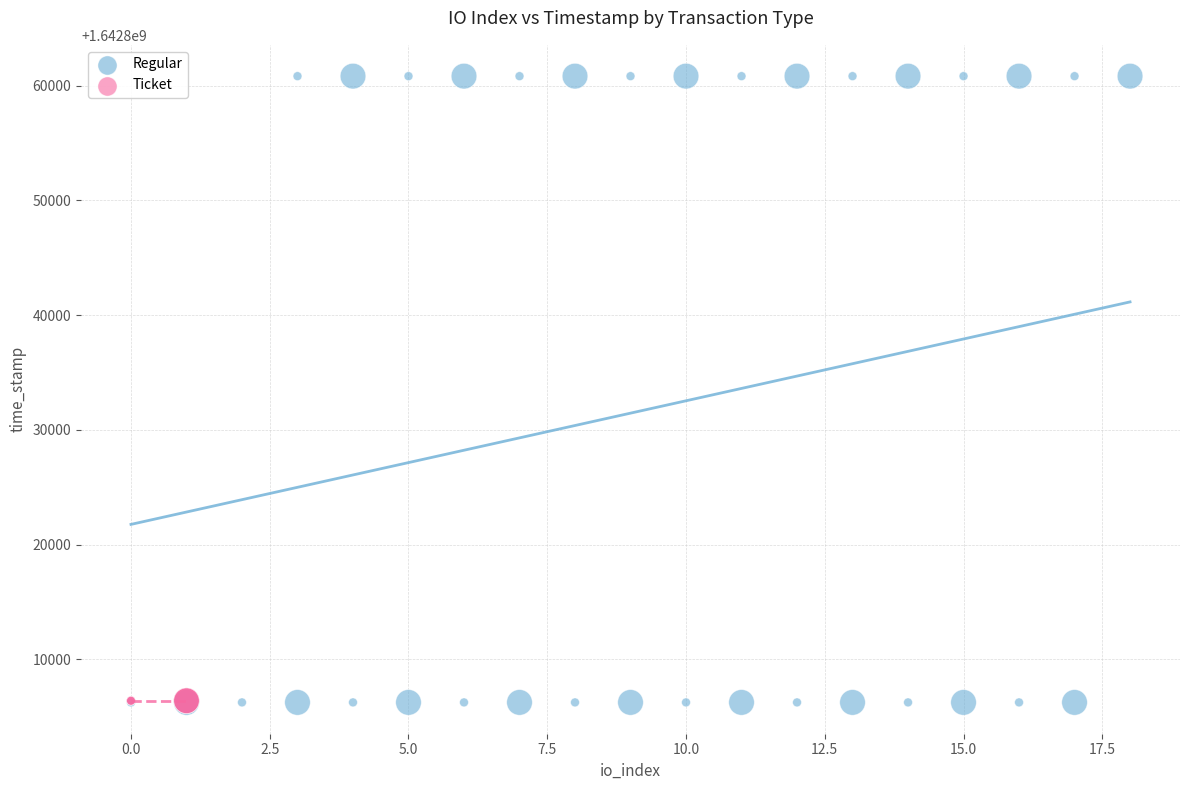

Which series contains the highest Y value?

Regular